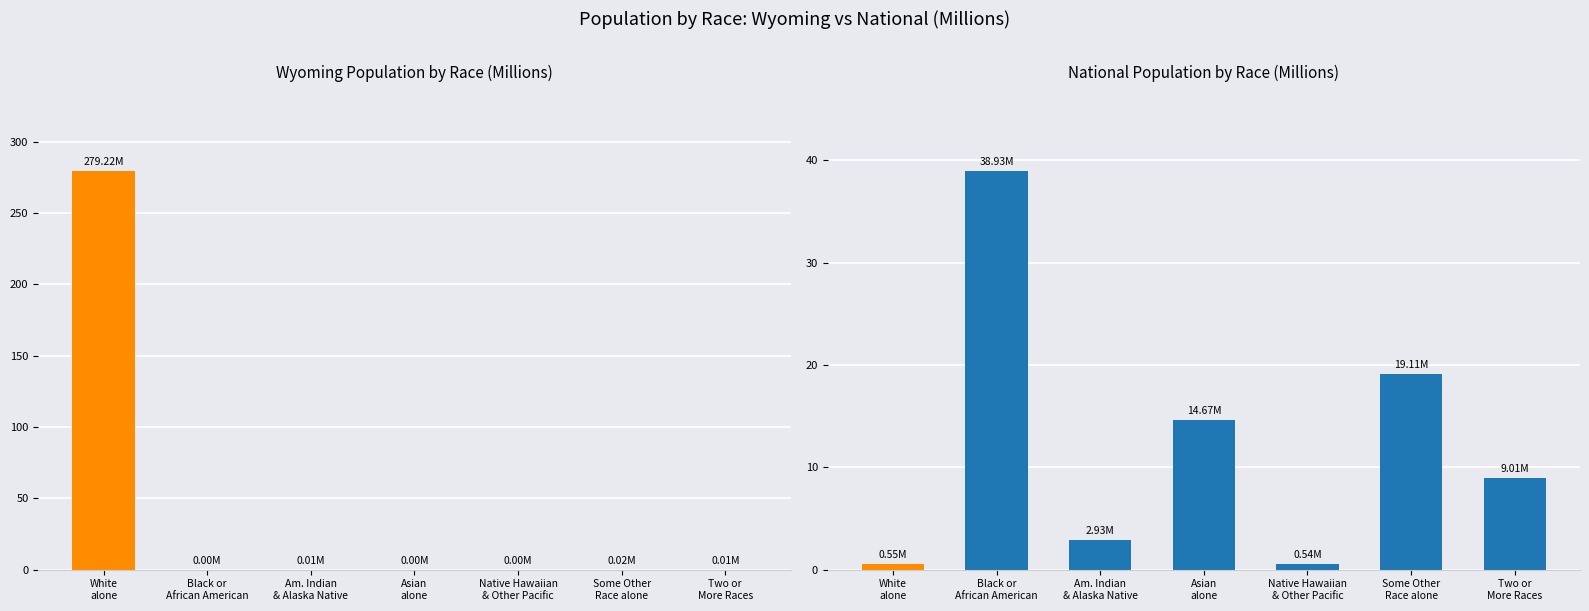

Which series has the largest range (max minus min)?

Wyoming